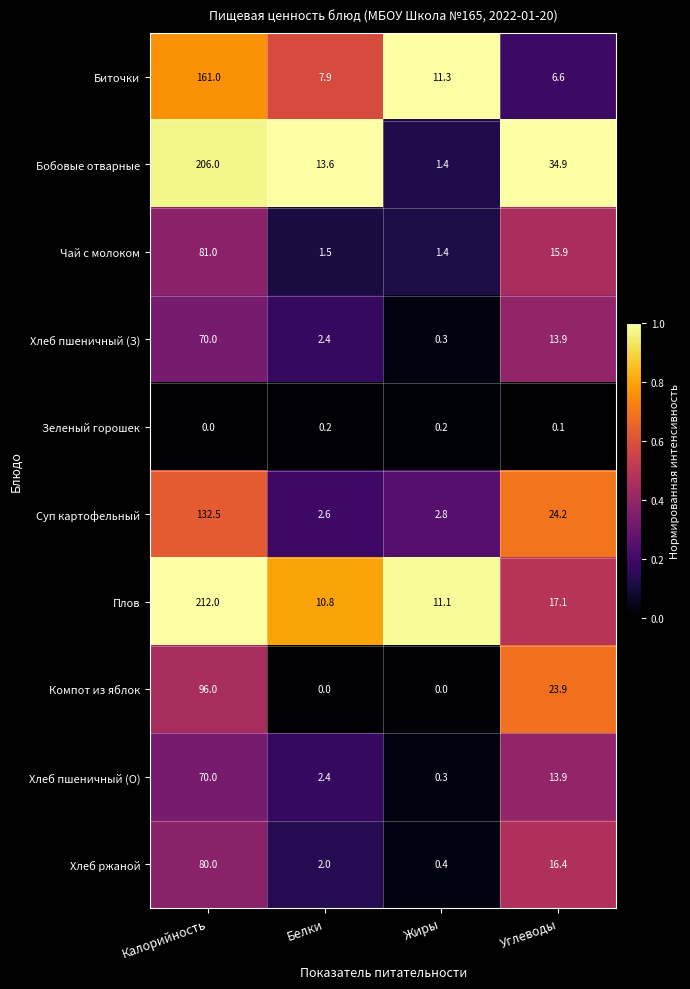

What is the spread (max minus min) of values at Калорийность?

212.0